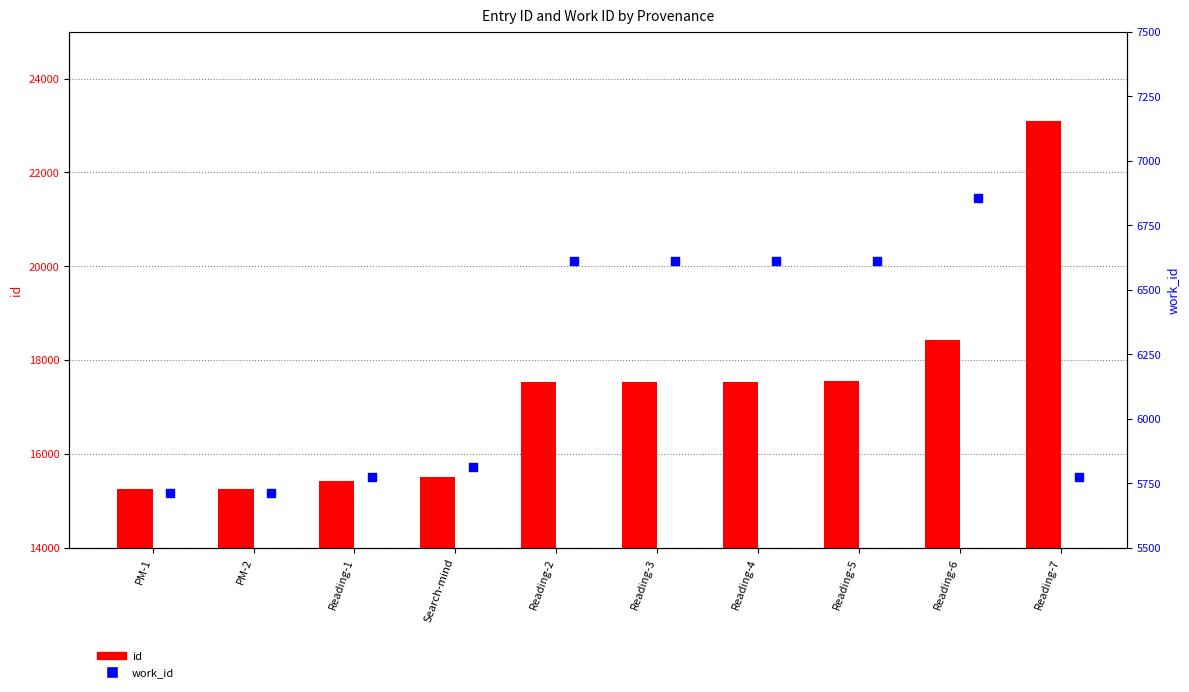

At which category is the sum across all series the highest?

Reading-7